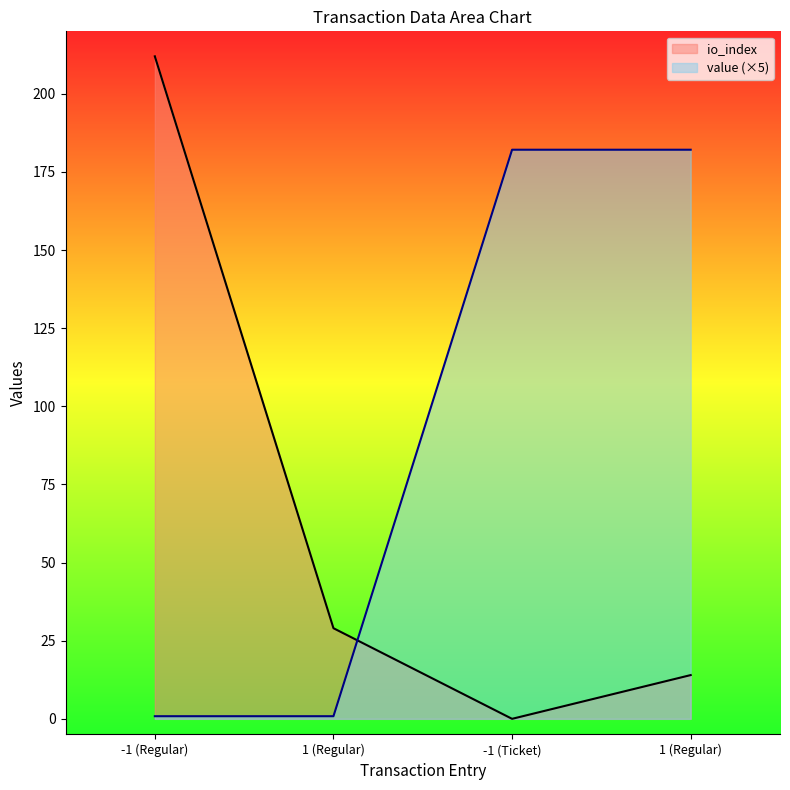

Where is io_index nearest to the value 106?

1 (Regular)